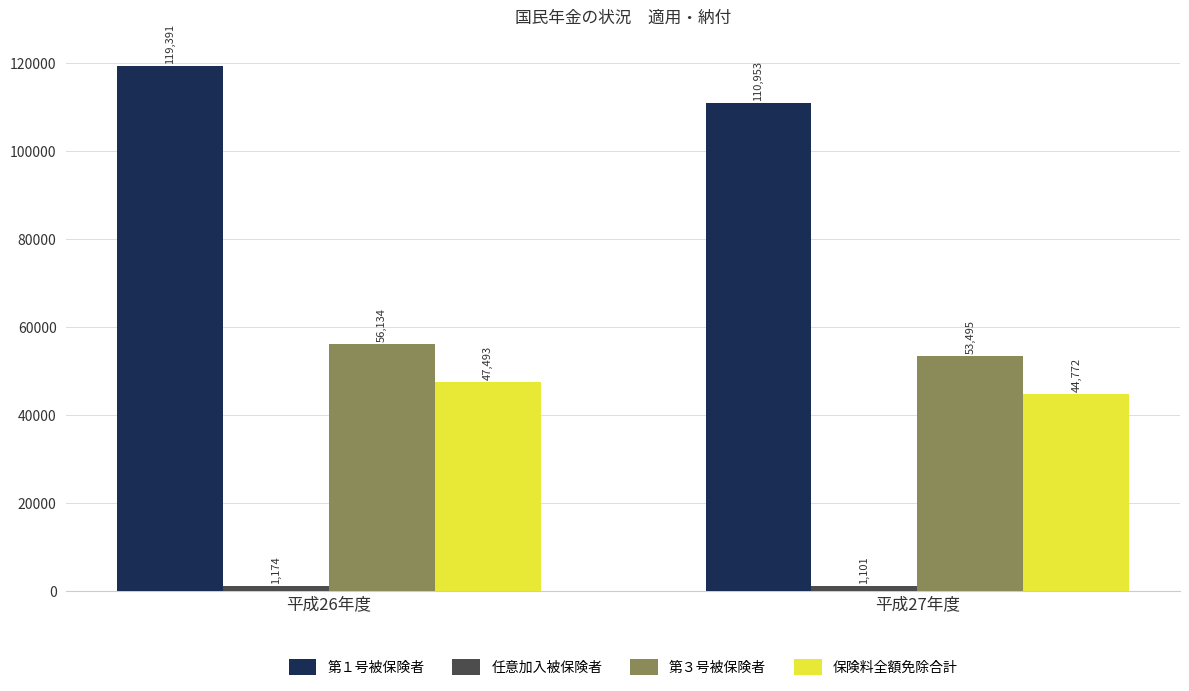

What is the label of the 2nd bar from the right?

平成26年度